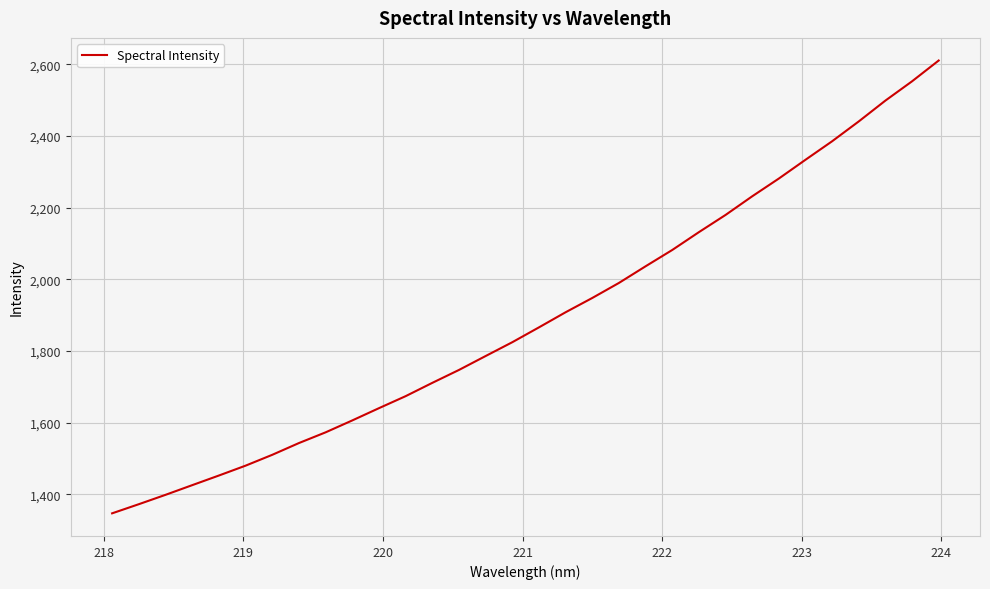

What is the difference between the maximum and minimum values?

1263.0